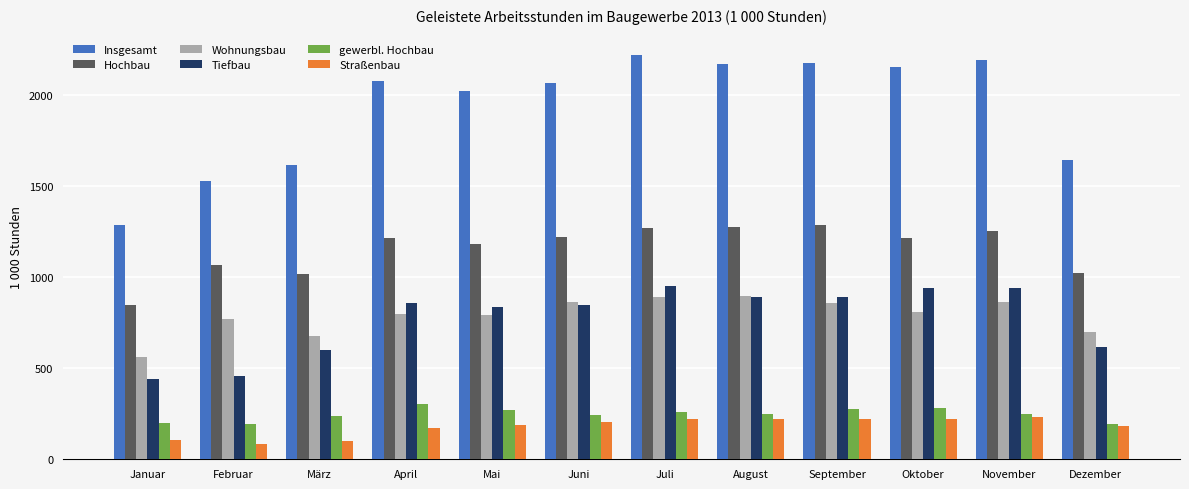

Is it true that Tiefbau equals 203 at Juni?

False